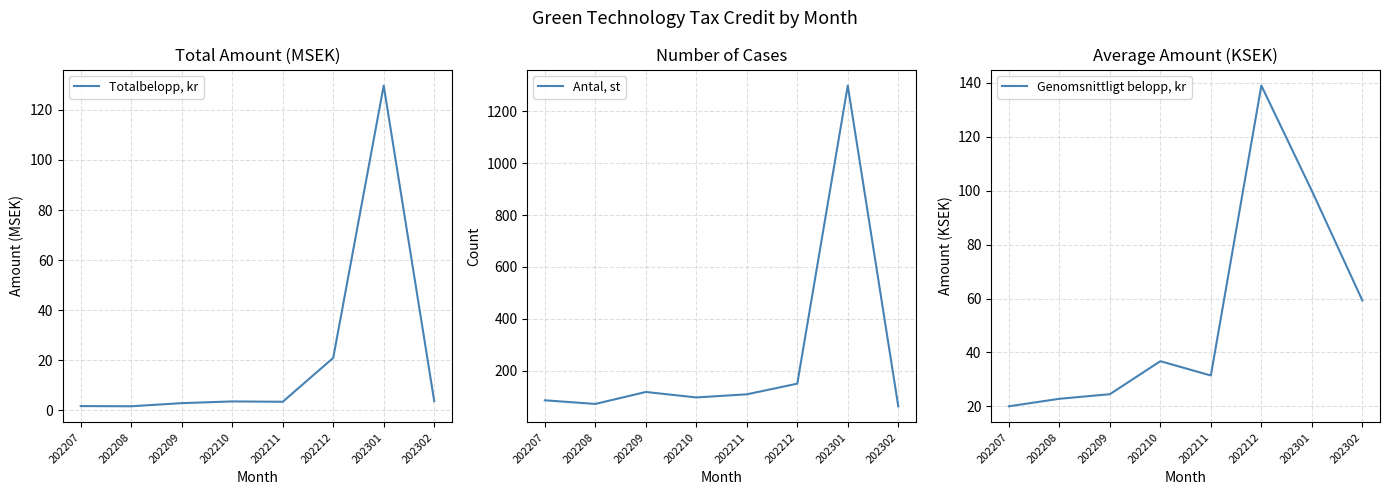

At which label does Totalbelopp, kr first exceed 3?

202210